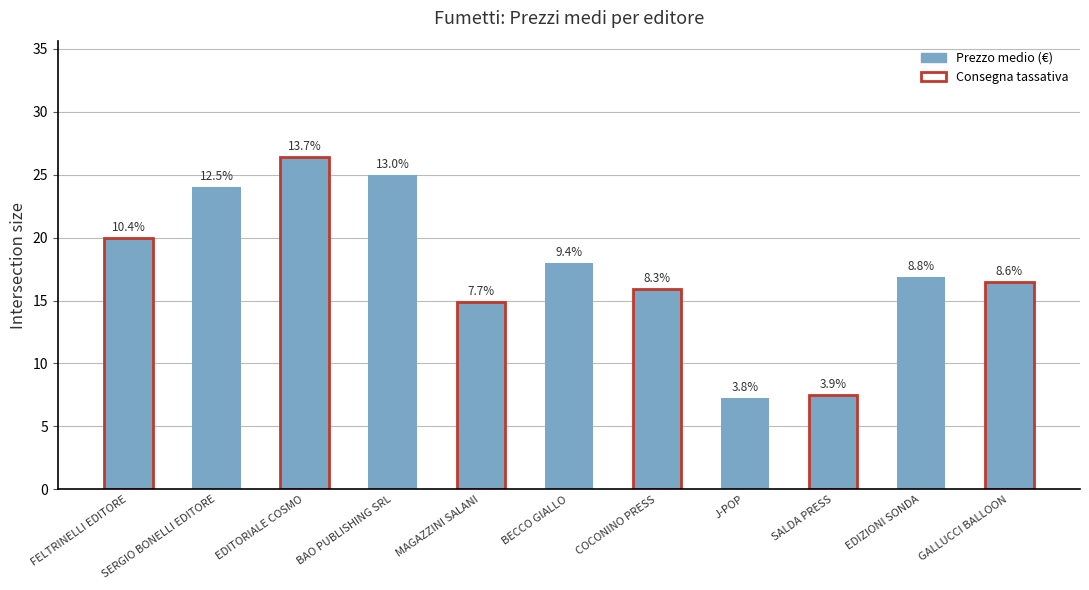

How many bars are there in total?

11